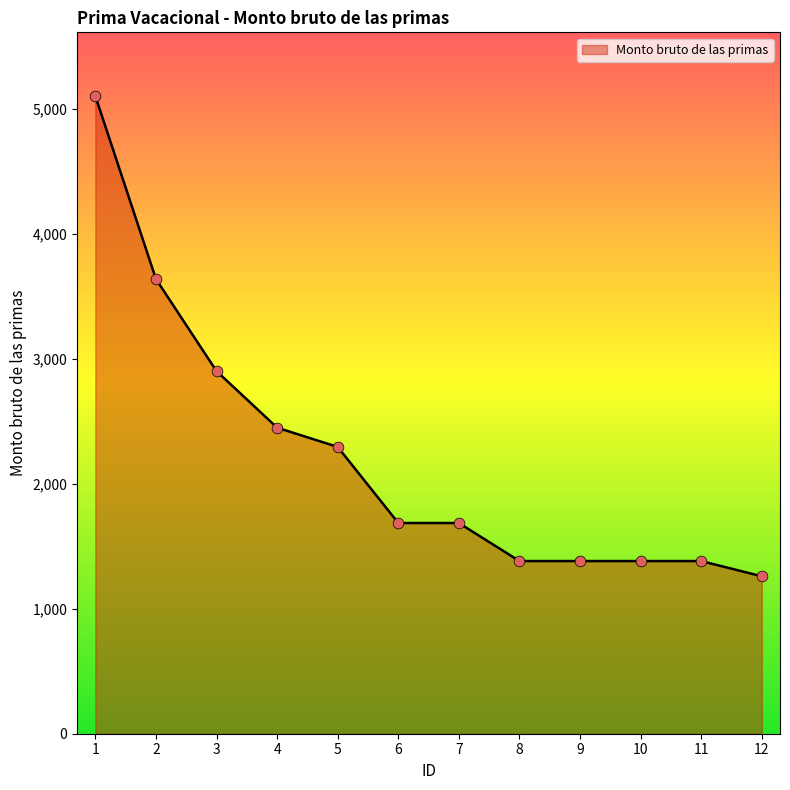

What is the change in value from 1 to 12?

-3840.8